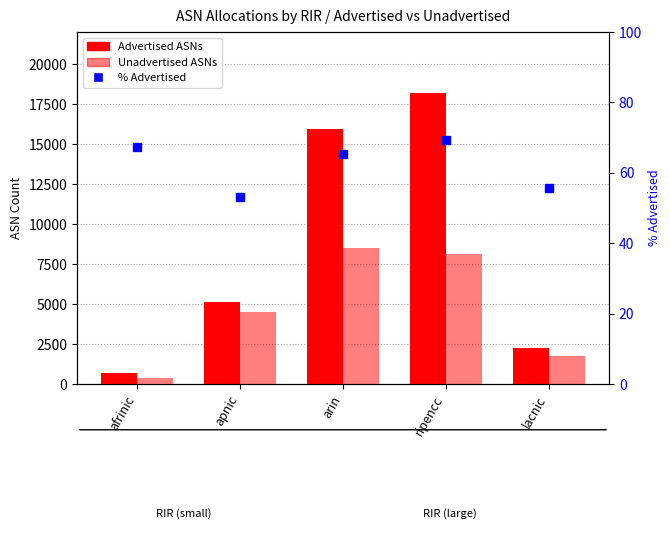

At which category is the sum across all series the highest?

ripencc